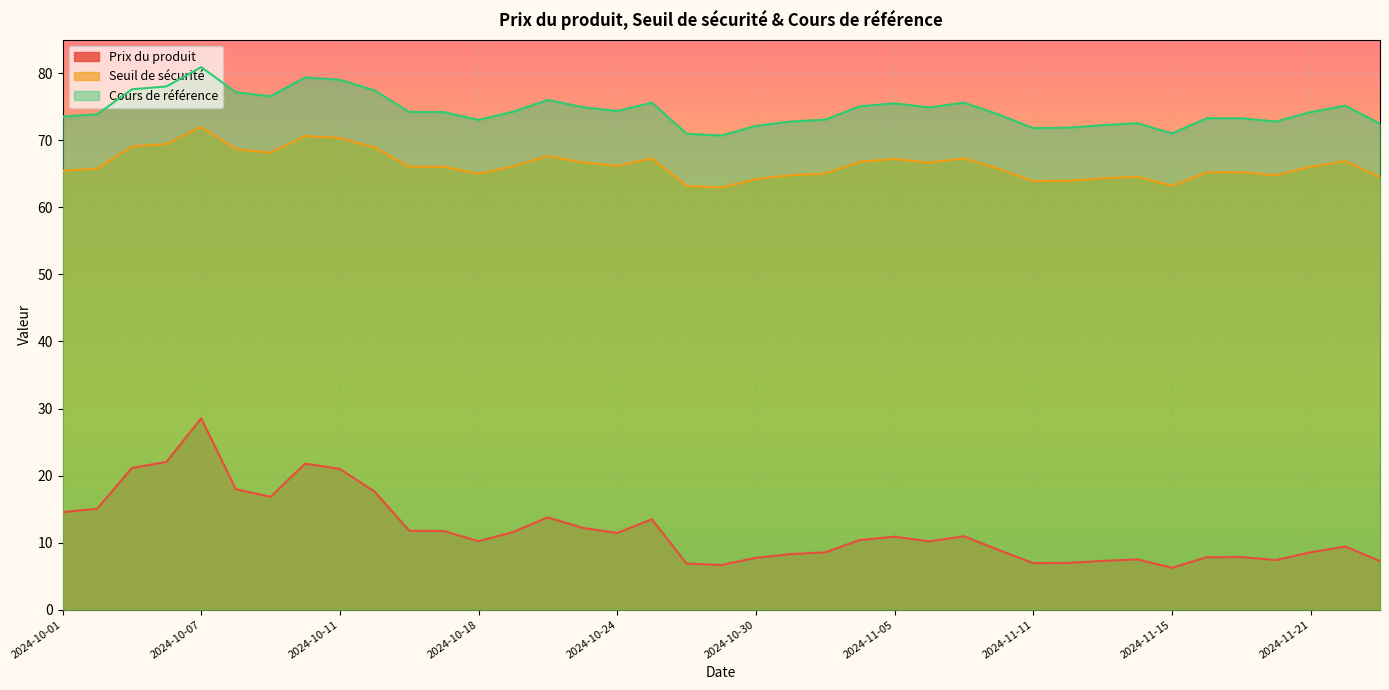

True or false: Prix du produit and Seuil de sécurité intersect in this chart.

False